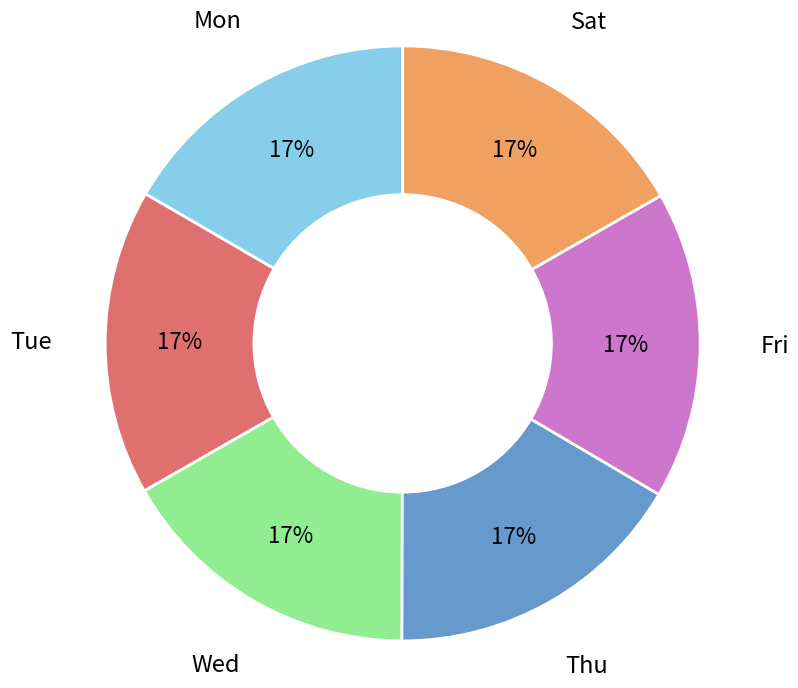

True or false: Wed accounts for 17% of the total.

True